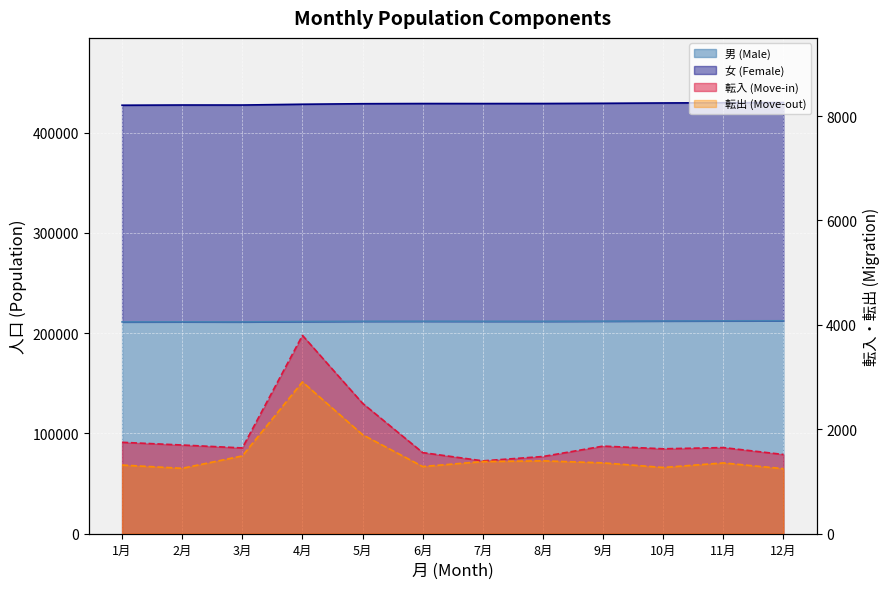

What position from the right is 11月?

2